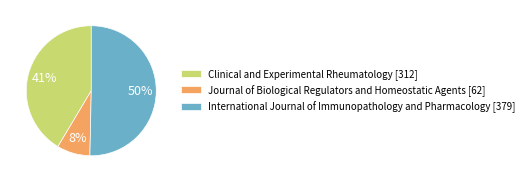

The Clinical and Experimental Rheumatology slice represents 35% of the pie. True or false?

False